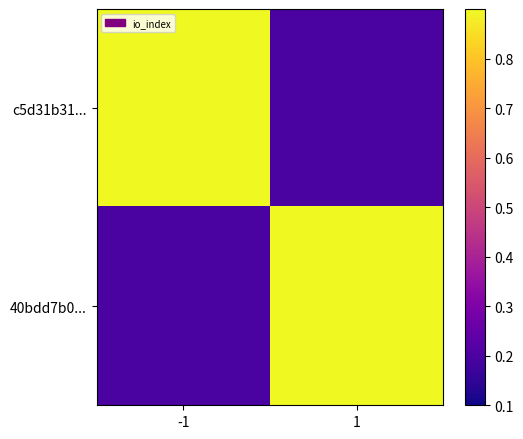

Between 1 and -1, which is larger?

-1